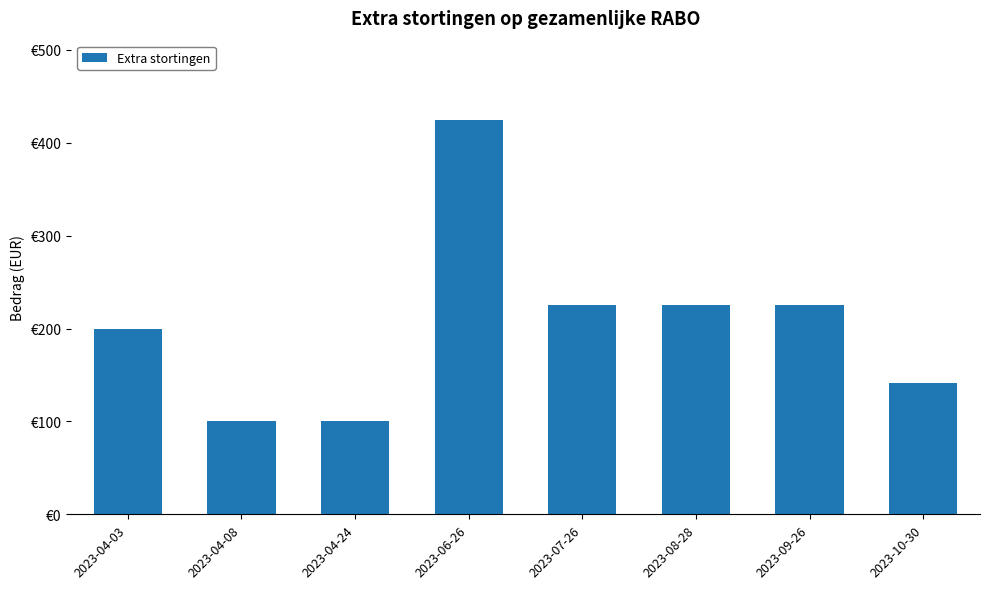

What is the change in value from 2023-04-24 to 2023-06-26?

+325.0